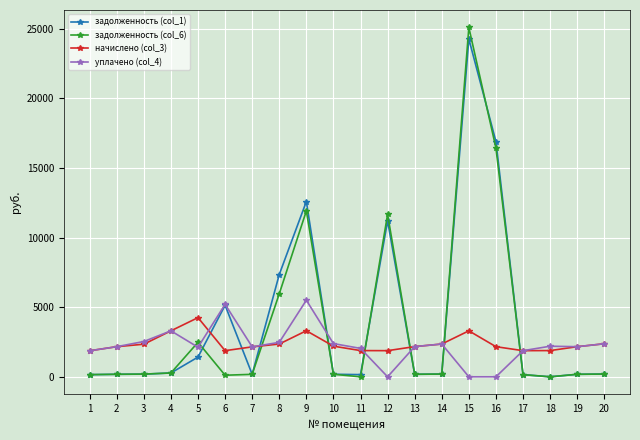

How many values in the задолженность (col_6) series are below 194?

10